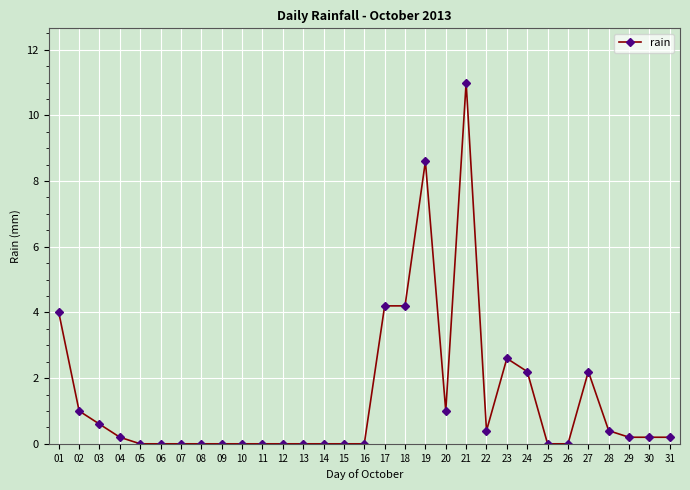

The value at 23 is 3.5. True or false?

False